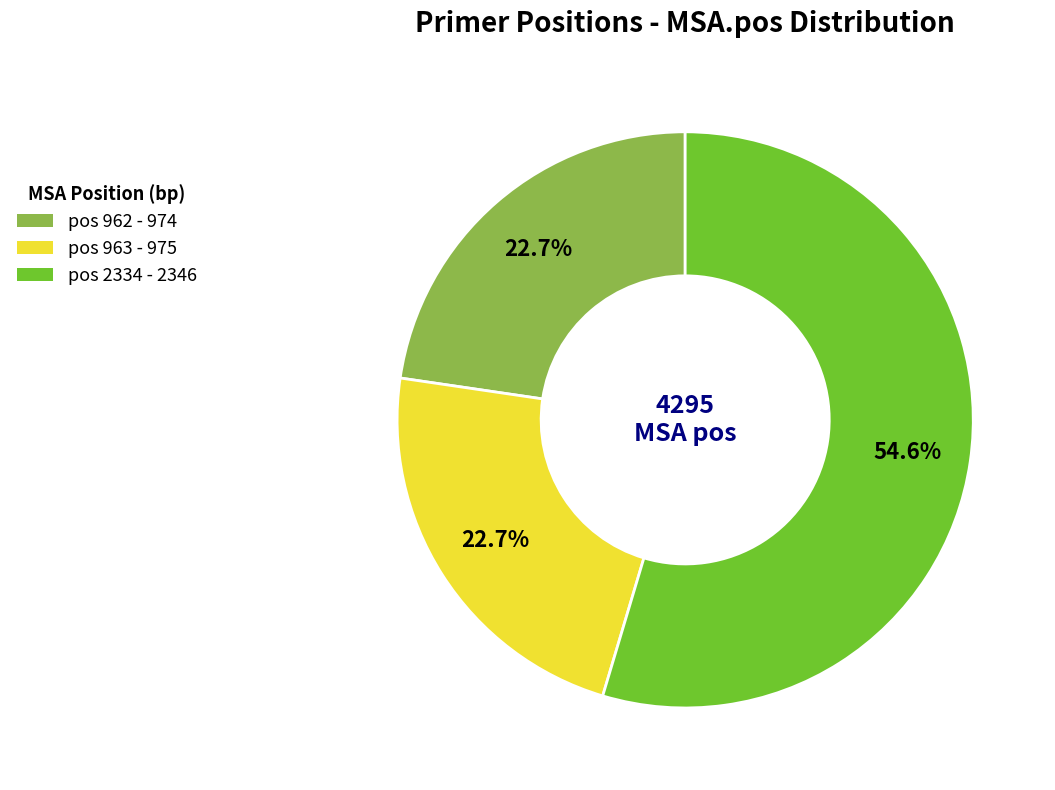

Is there any slice that represents more than half of the pie?

Yes